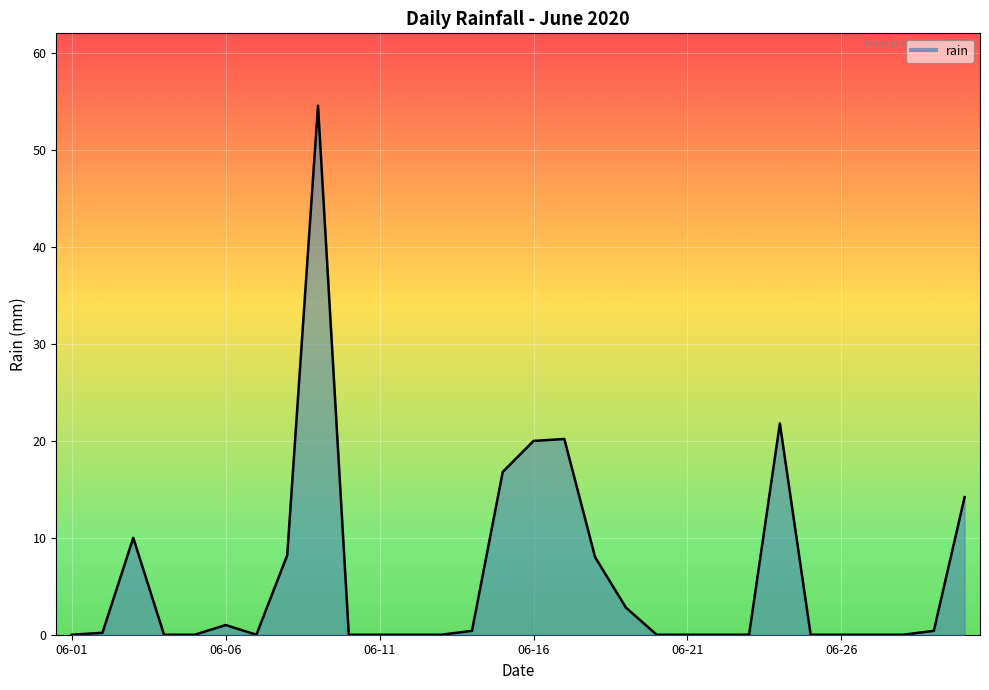

What is the maximum value shown in the chart?

54.6